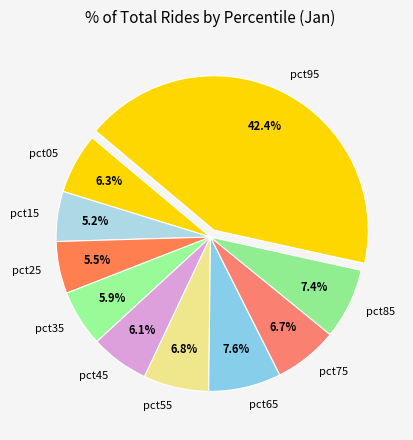

Which category has the biggest portion of the pie?

pct95